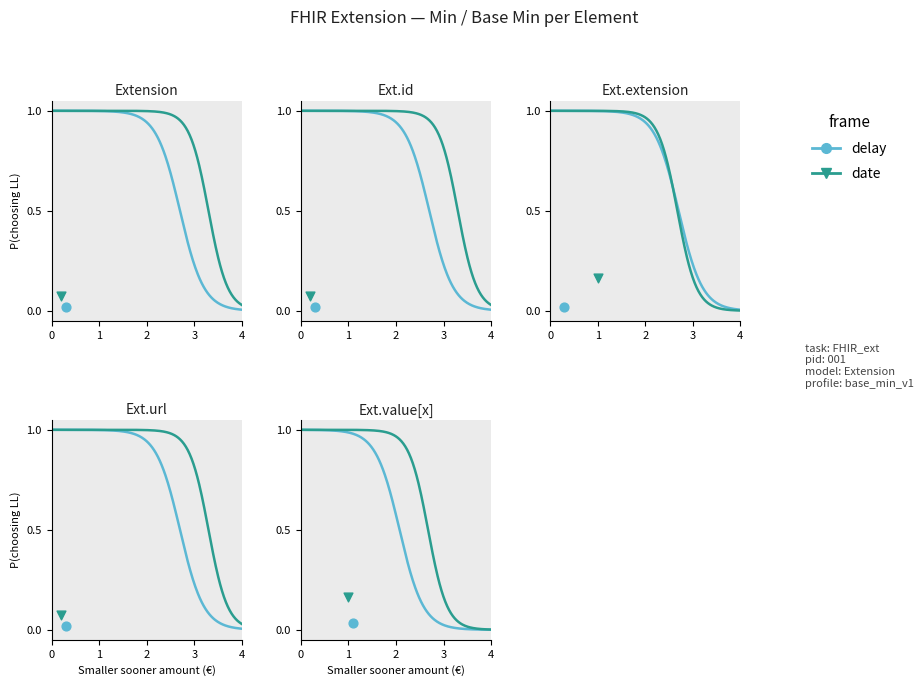

What are all the series names shown in the legend?

delay, date